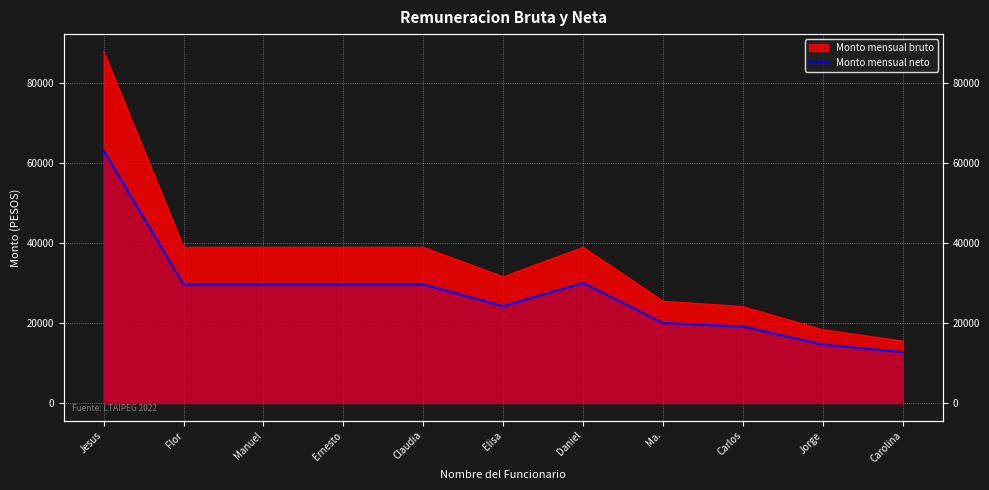

Which category has the highest value across all series?

Jesus